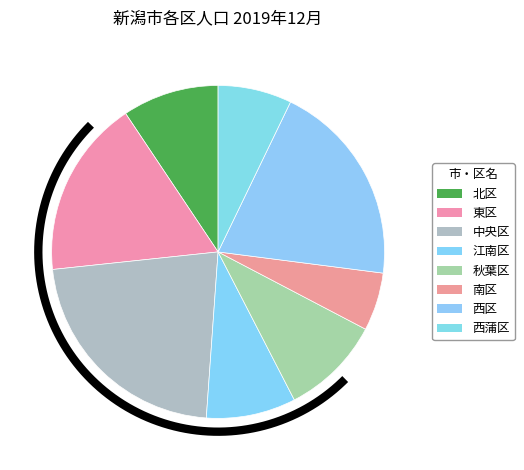

True or false: 江南区 accounts for 9% of the total.

True